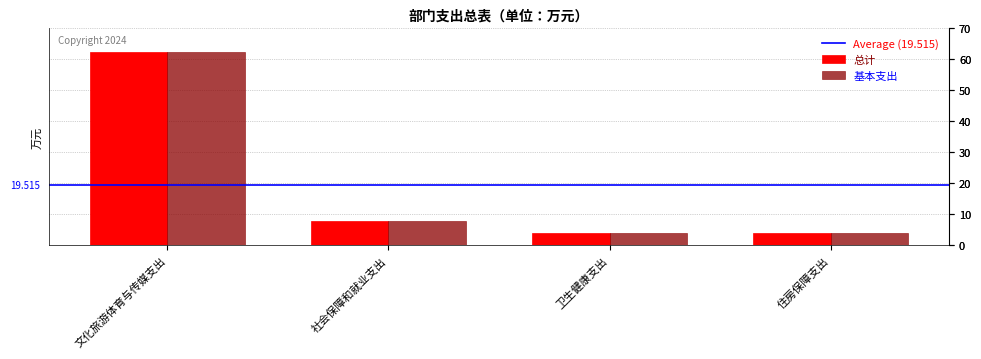

What is the average value of the 基本支出 series?

19.5